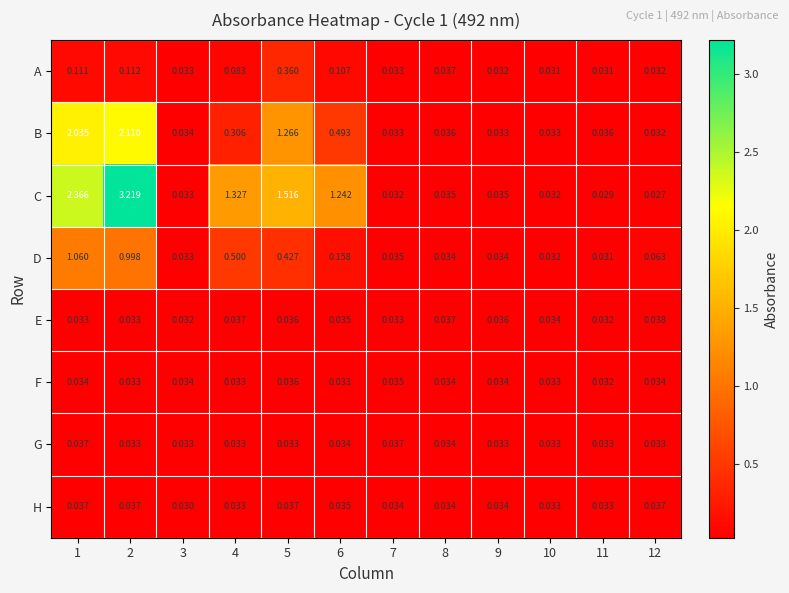

At which category does the chart reach its minimum across all series?

12